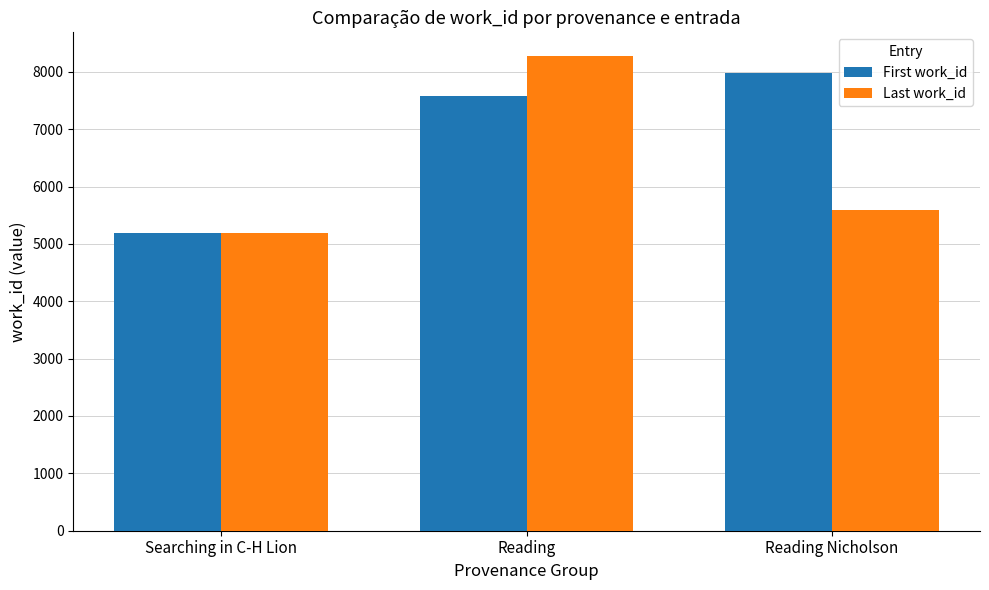

Are the bars grouped side by side (vs. stacked)?

Yes